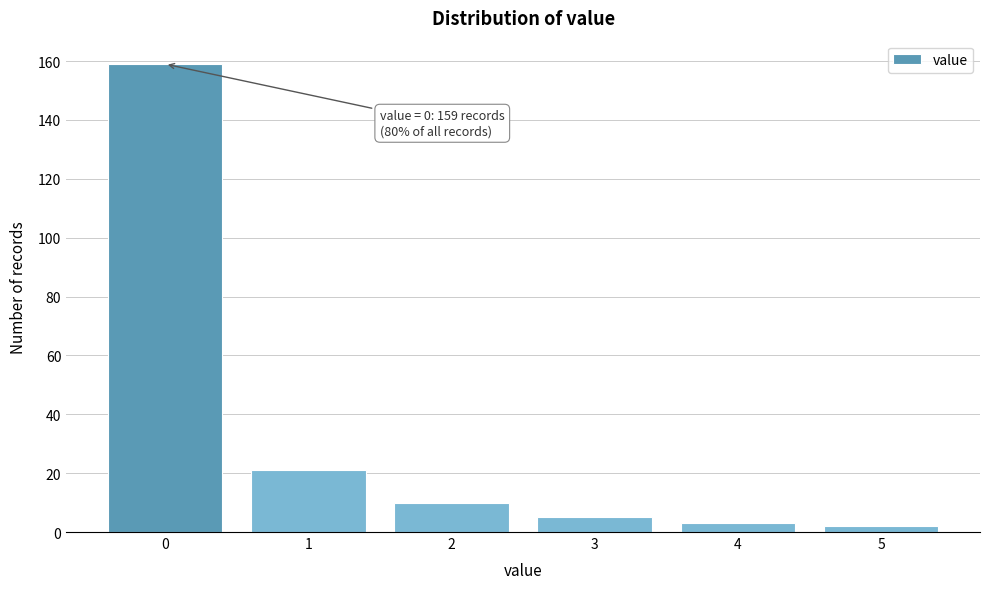

Reading right to left, transcribe all the data shown in this chart.

5=2	4=3	3=5	2=10	1=21	0=159